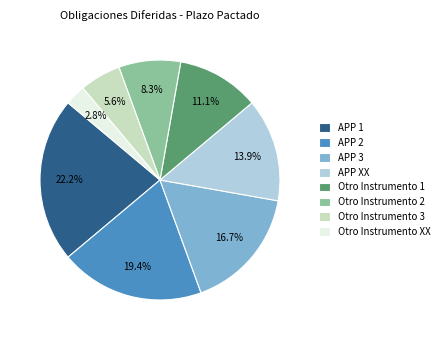

How many segments does this pie chart have?

8